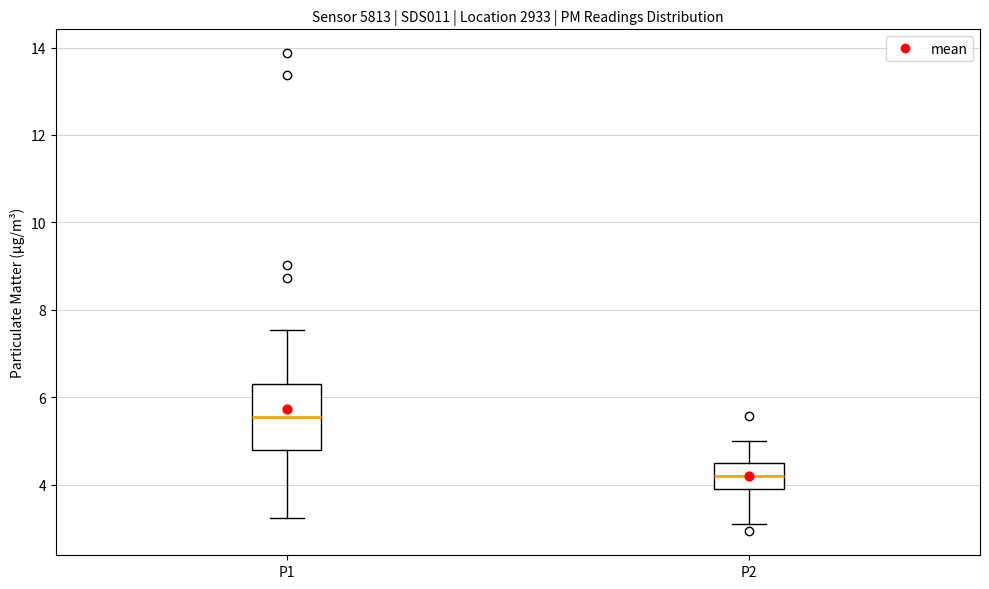

Where does the median line of the box for P1 sit on the y-axis? The values are not printed on the chart, so give them approximately, as read against the axis.

5.6